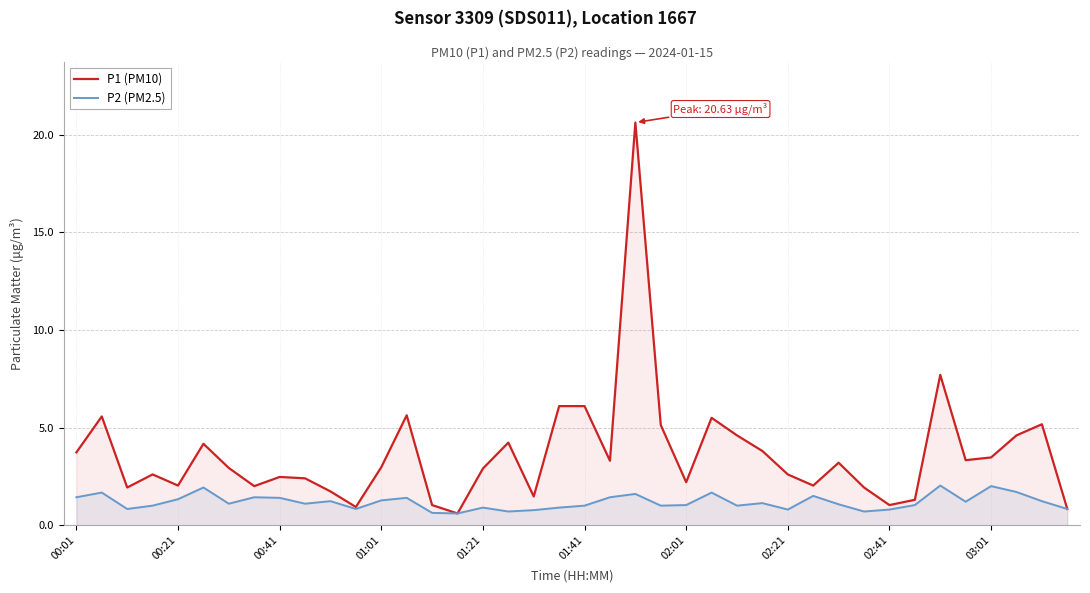

Which series has the largest total across all categories?

P1 (PM10)